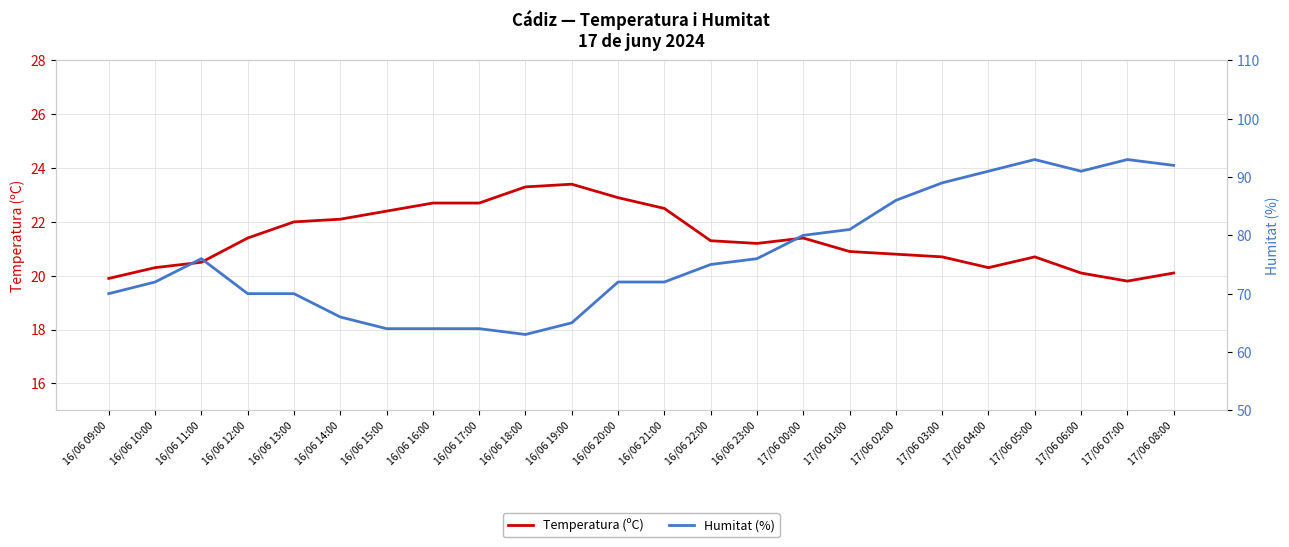

What is the value of the Temperatura (ºC) point at the 10th from the left?

23.3